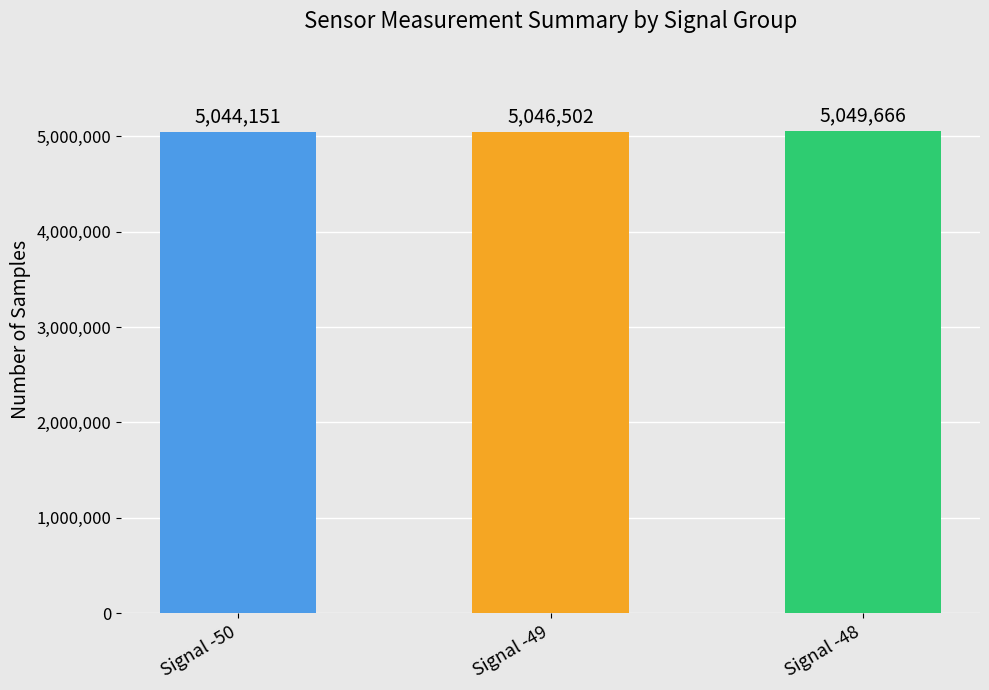

What is the change in value from Signal -49 to Signal -48?

+3164